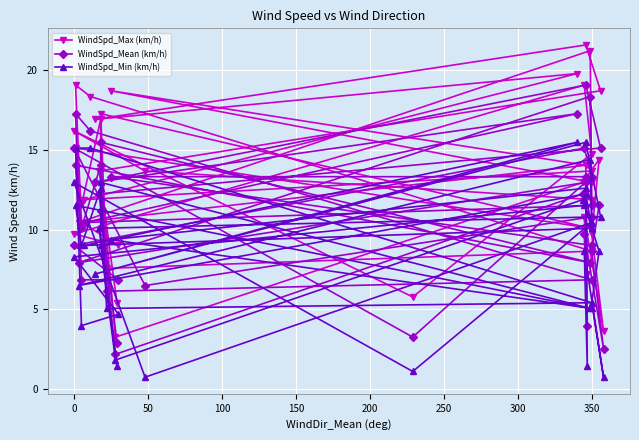

Is it true that WindSpd_Min (km/h) equals 3.4 at 350?

False